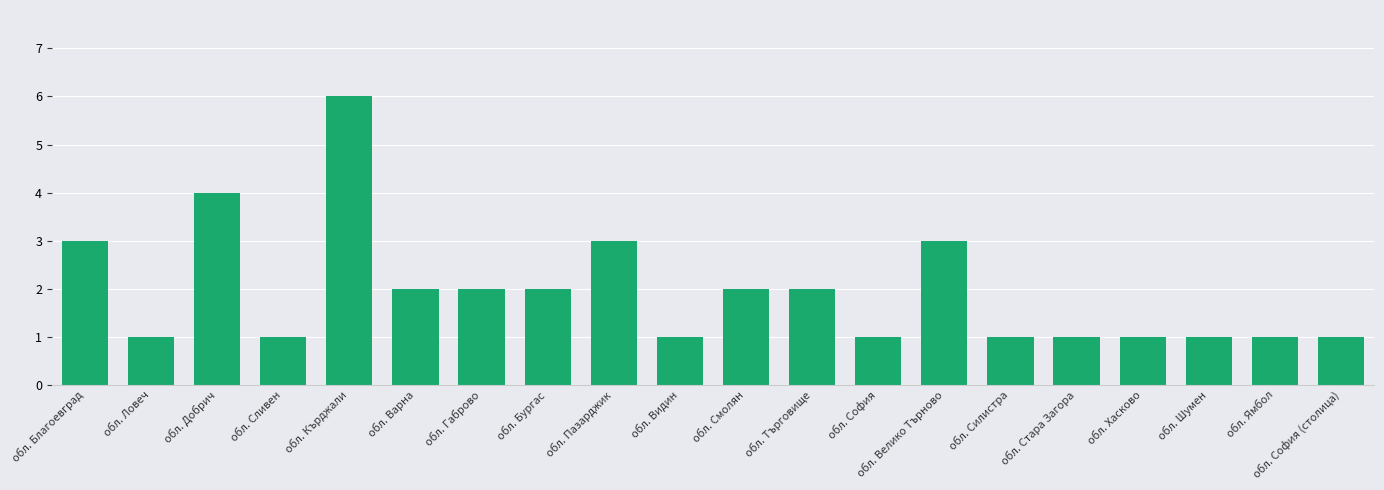

Reading right to left, transcribe all the data shown in this chart.

1	1	1	1	1	1	3	1	2	2	1	3	2	2	2	6	1	4	1	3